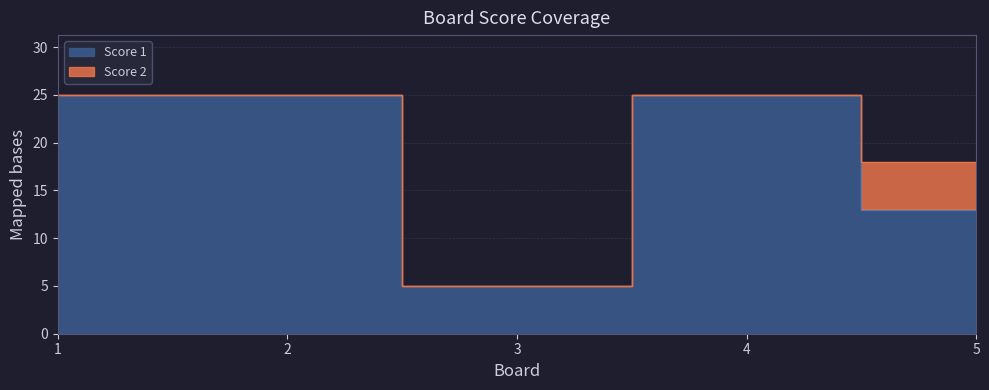

How many points are lower than both their immediate neighbors (excluding endpoints)?

1